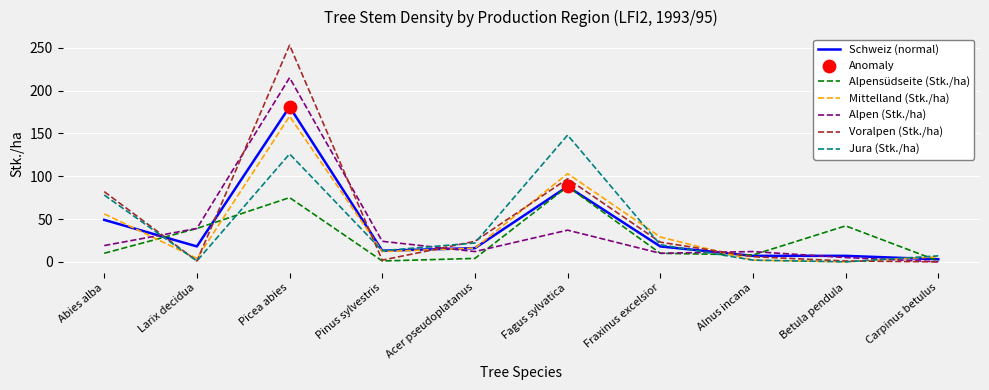

Between Pinus sylvestris and Fagus sylvatica, which series saw the biggest shift?

Jura (Stk./ha)